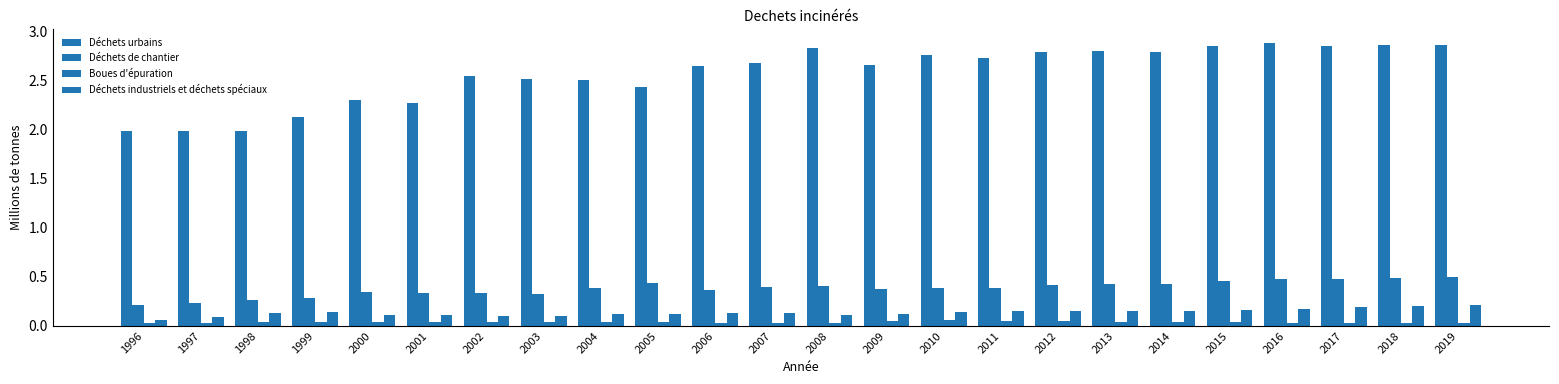

Count the number of data series in this chart.

4